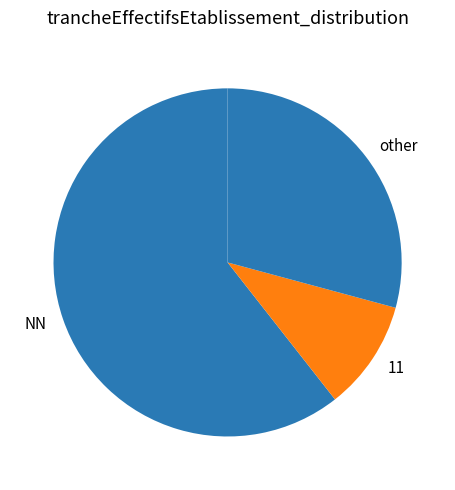

Does any single category account for the majority?

Yes